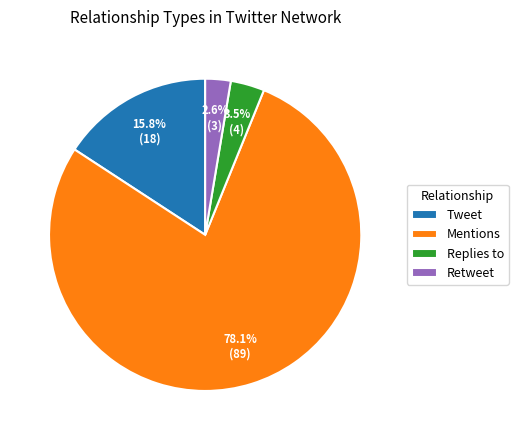

What percentage is NOT represented by Retweet?

97.4%